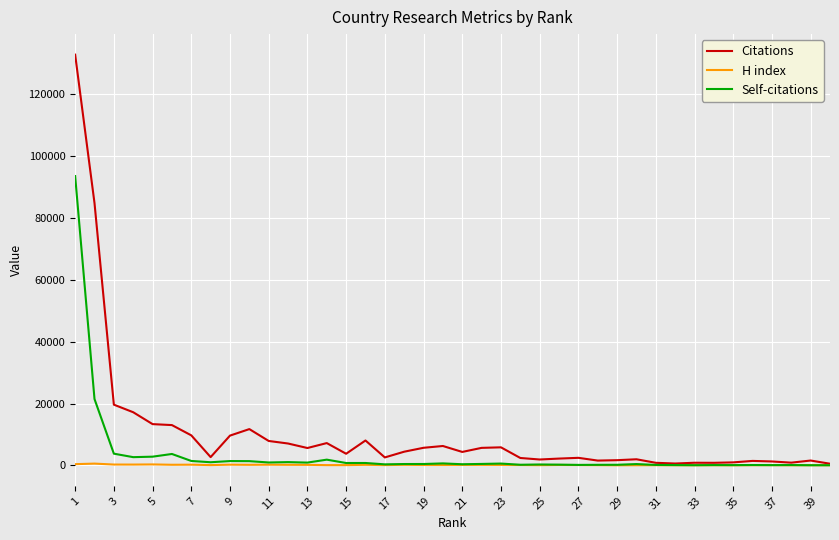

What is the greatest value displayed?

132806